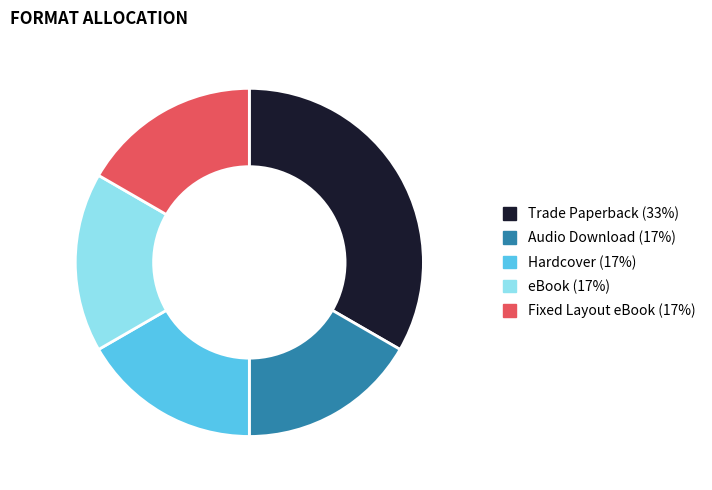

Which has a higher value, Audio Download or Trade Paperback?

Trade Paperback